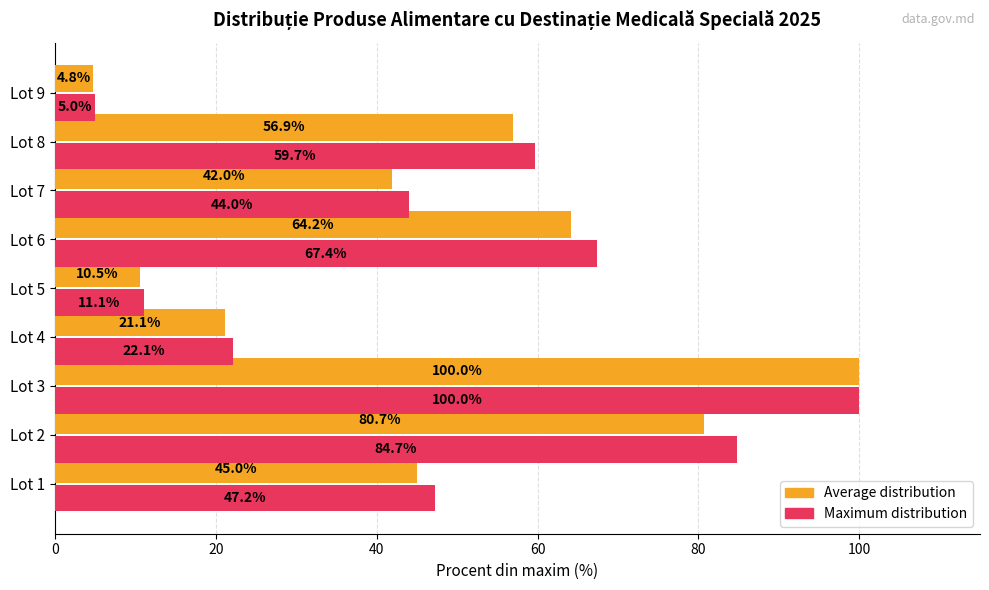

At which category is the sum across all series the highest?

Lot 3